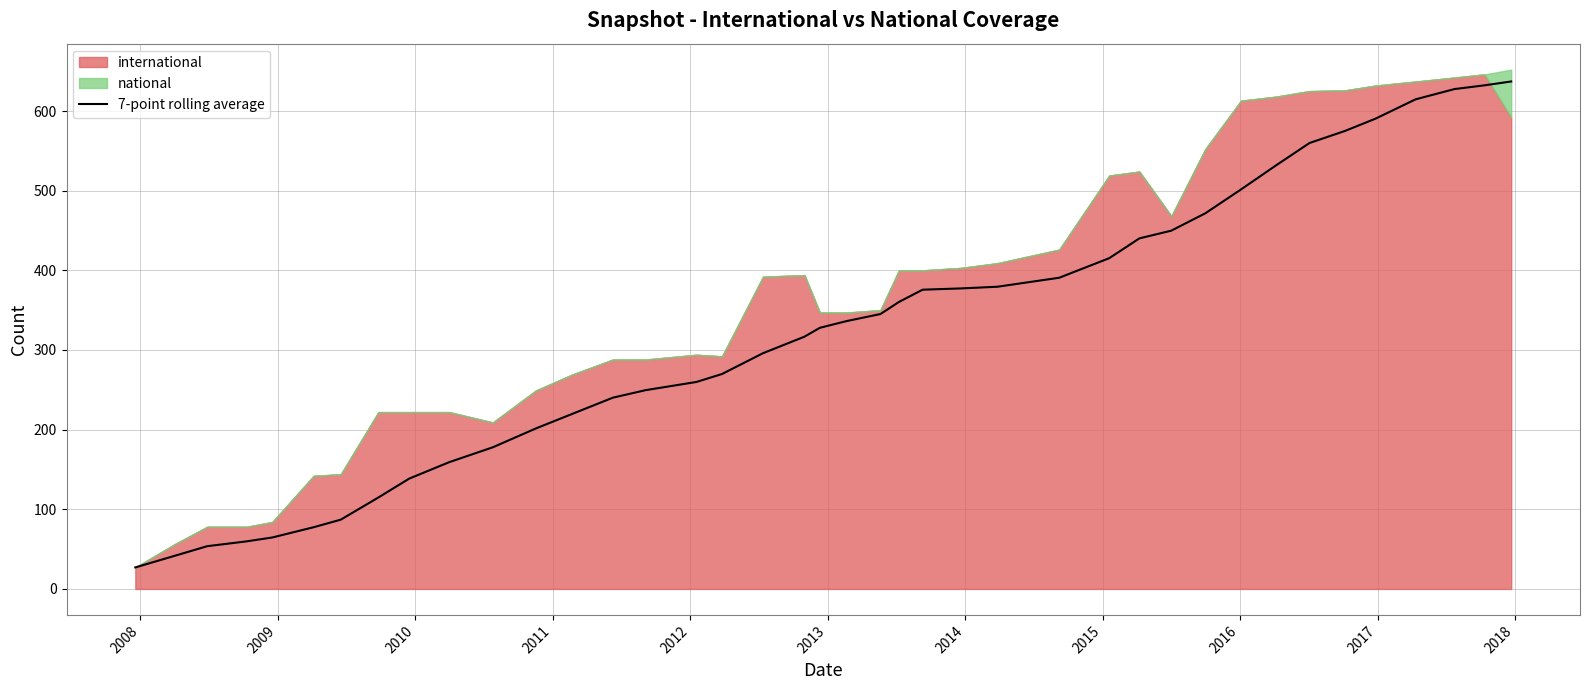

What is the highest value of the 7-point rolling average series?

637.1